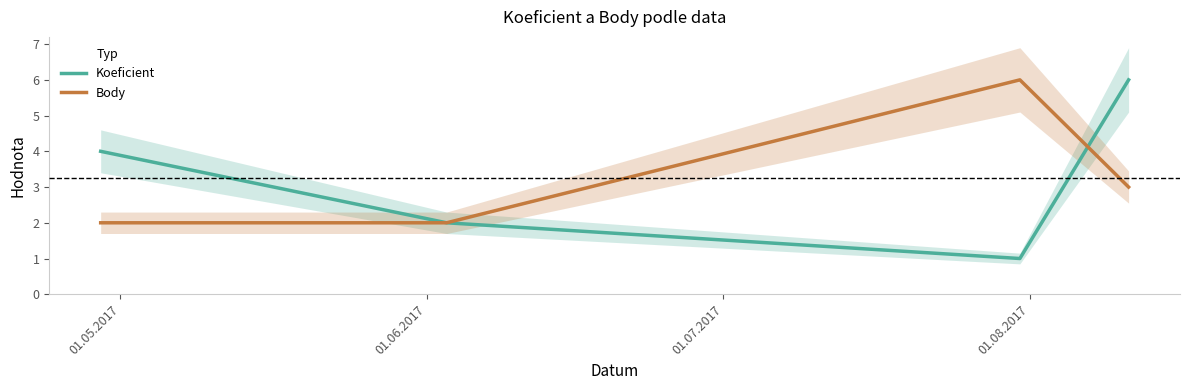

What is the highest value of the Body series?

6